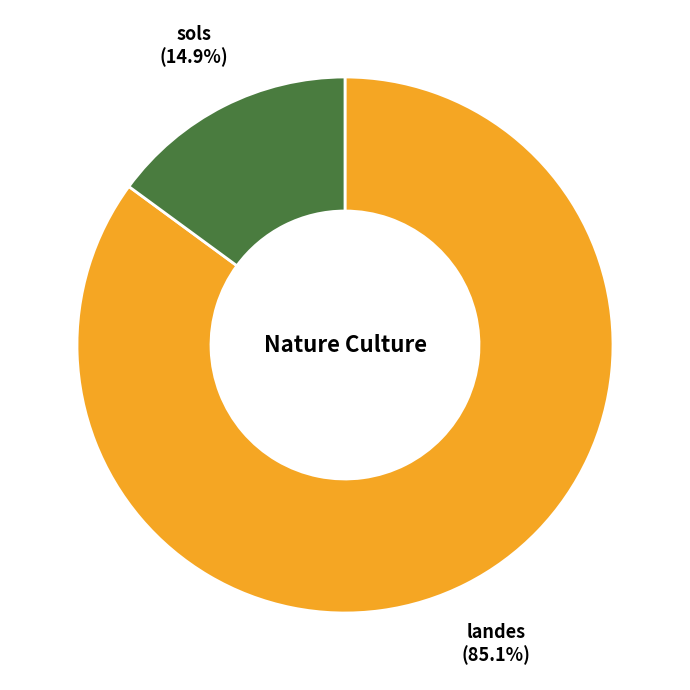

What is the total percentage of landes and sols?

100.0%